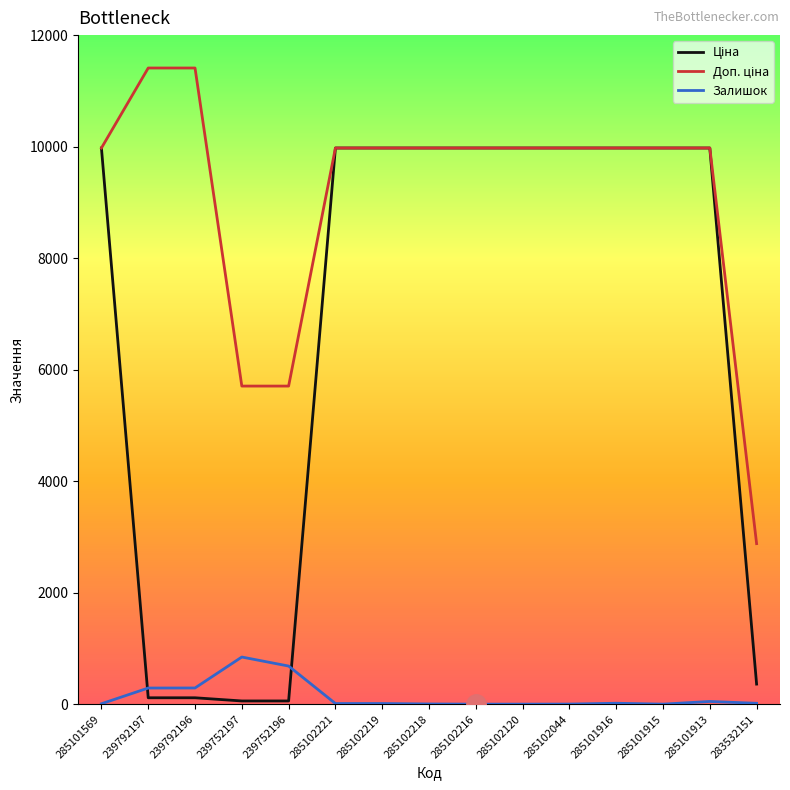

What is the spread (max minus min) of values at 285102219?

9964.0